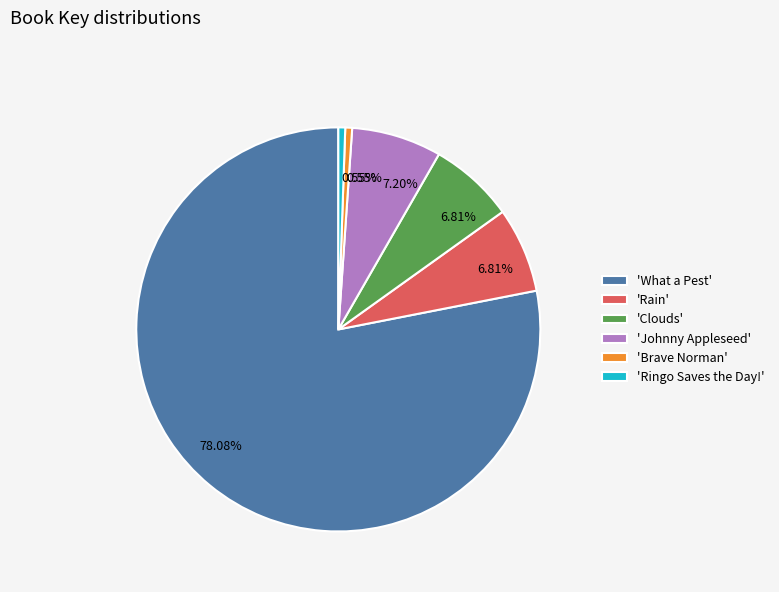

Which category accounts for the majority?

'What a Pest'